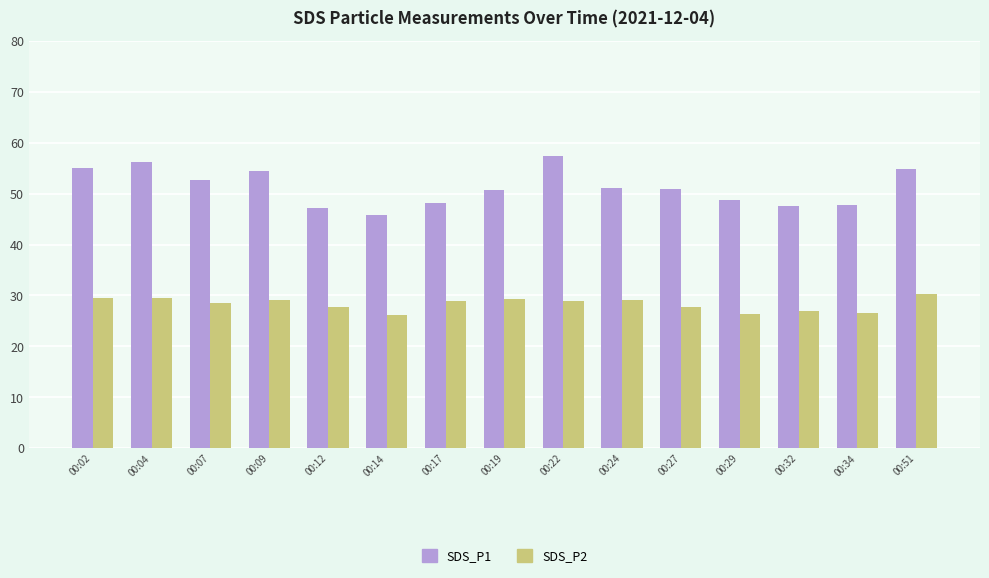

What is the average value of the SDS_P2 series?

28.3